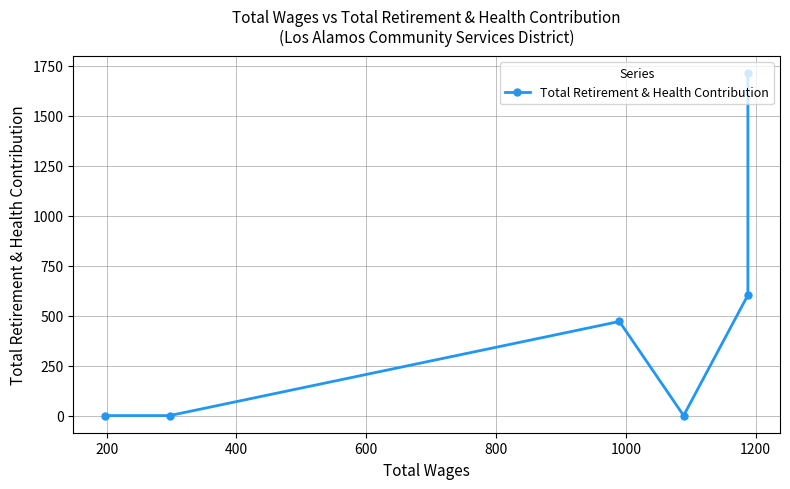

Count the number of data series in this chart.

1